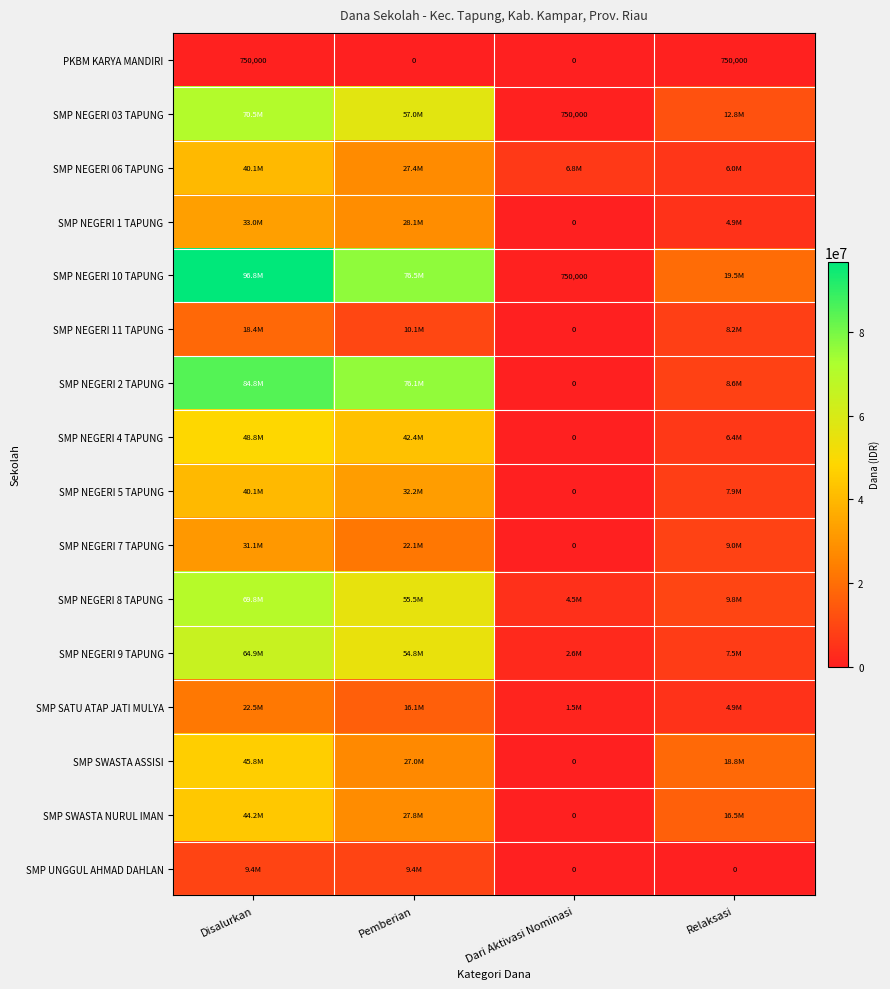

True or false: PKBM KARYA MANDIRI has a value of 0 at Pemberian.

True